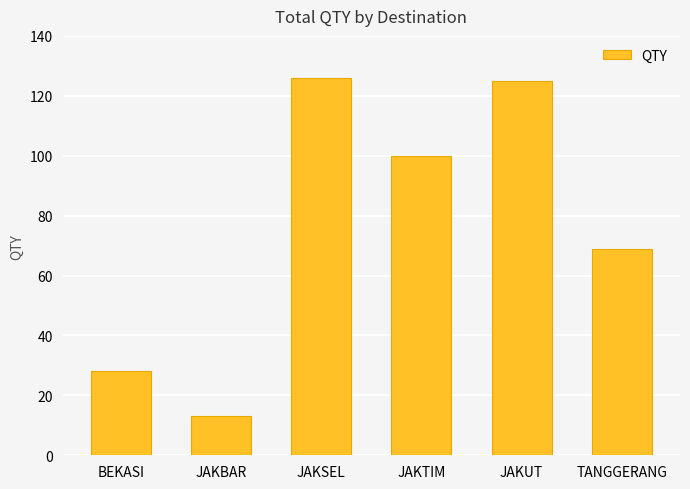

Approximately how many times larger is the value at BEKASI compared to TANGGERANG?

0.4